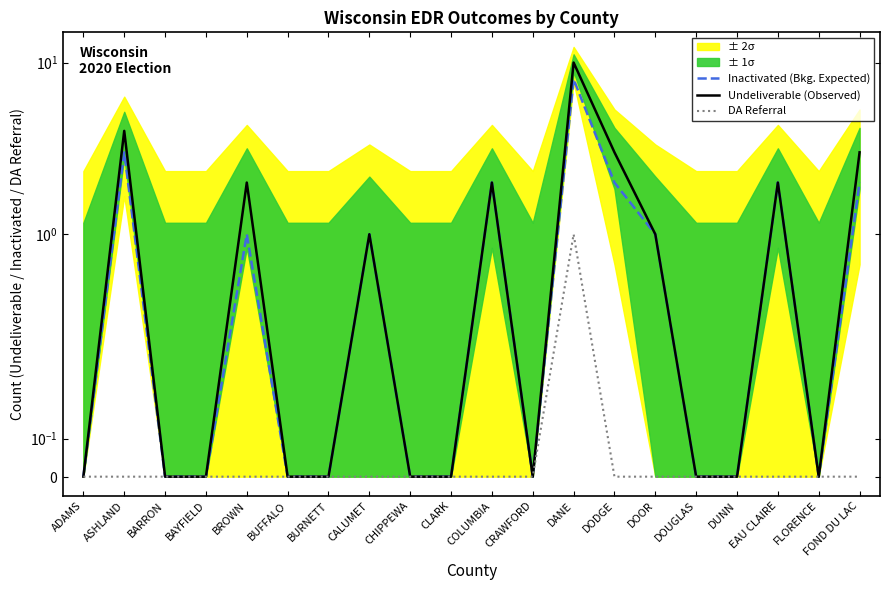

Is the value of DA Referral at DOUGLAS greater than the value of Undeliverable (Observed) at DUNN?

No